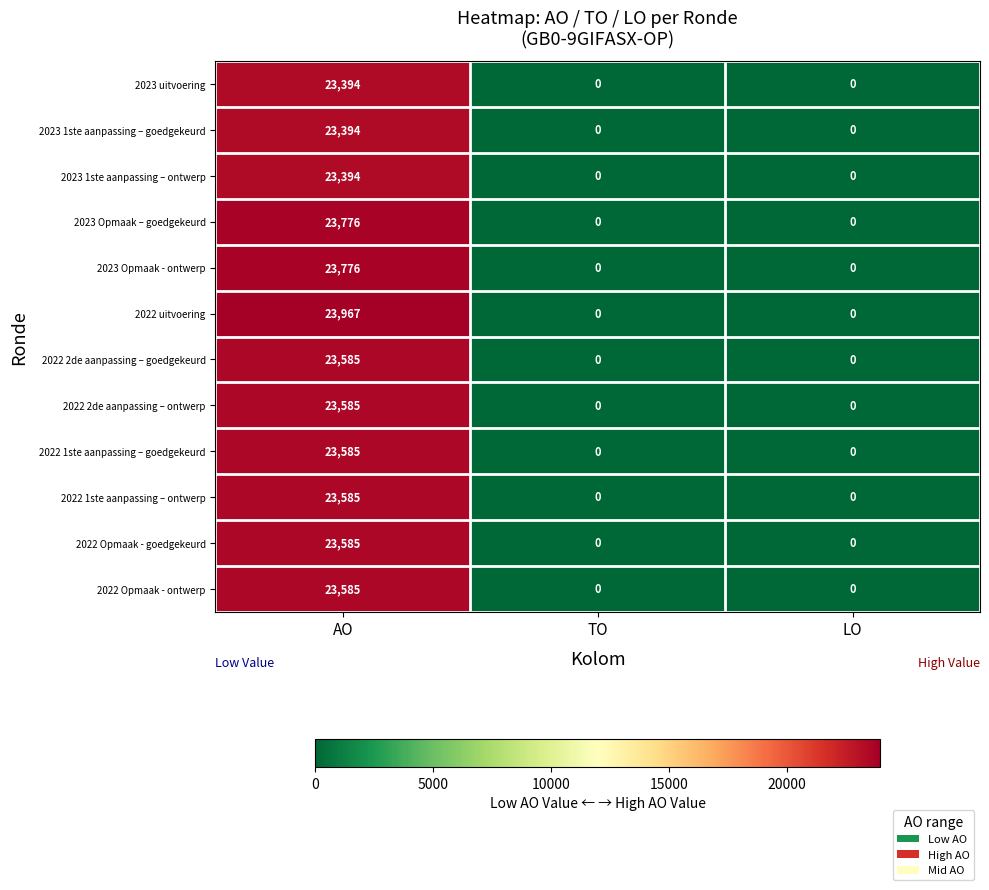

Which series has the largest total across all categories?

2022 uitvoering